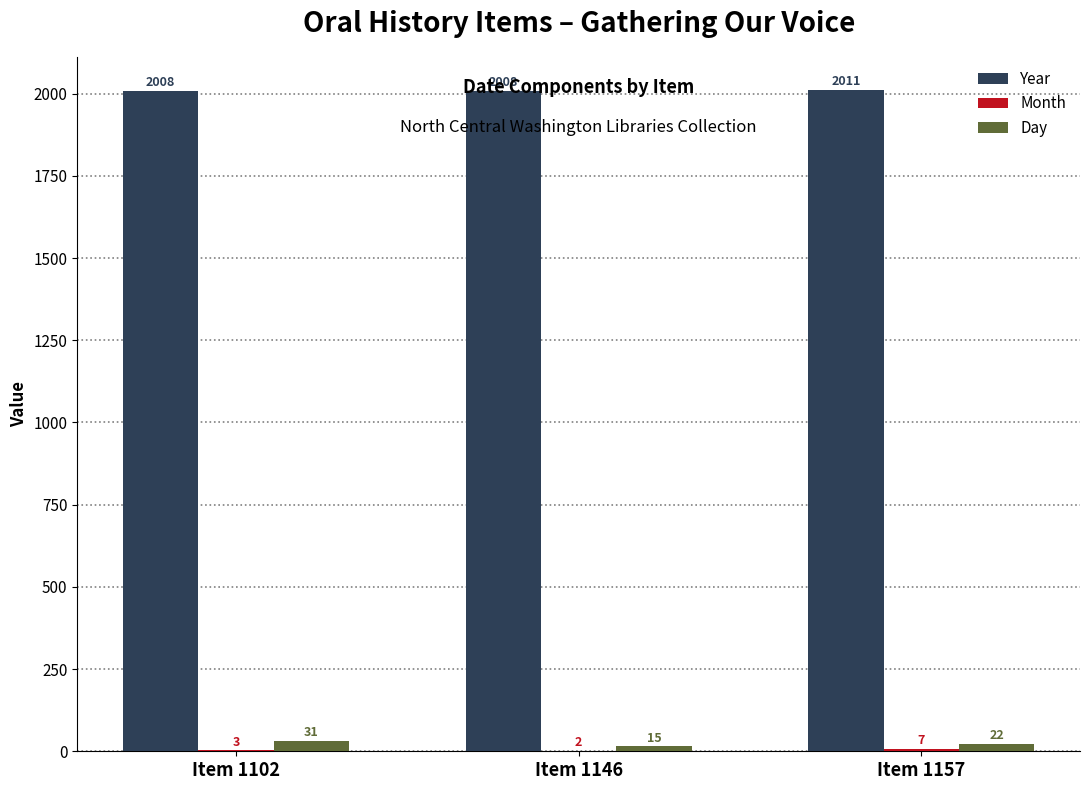

What is the greatest value displayed?

2011